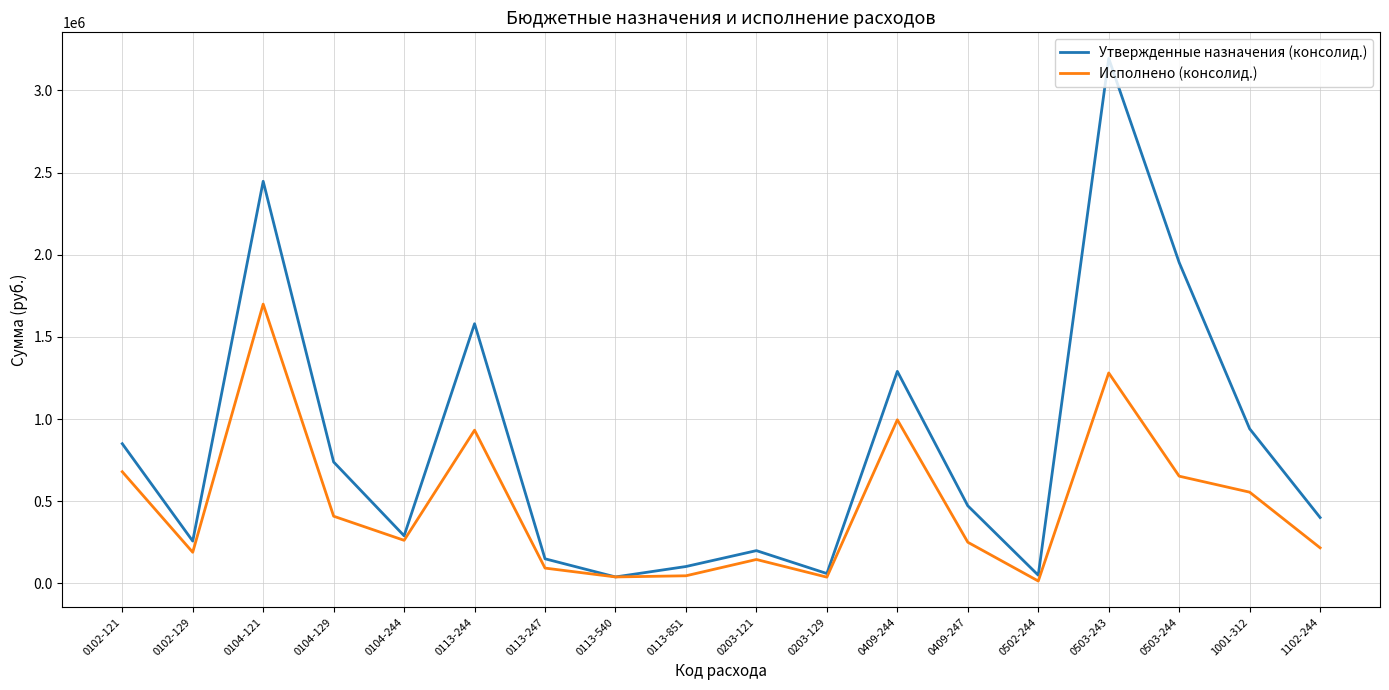

Which category has the highest value across all series?

0503-243